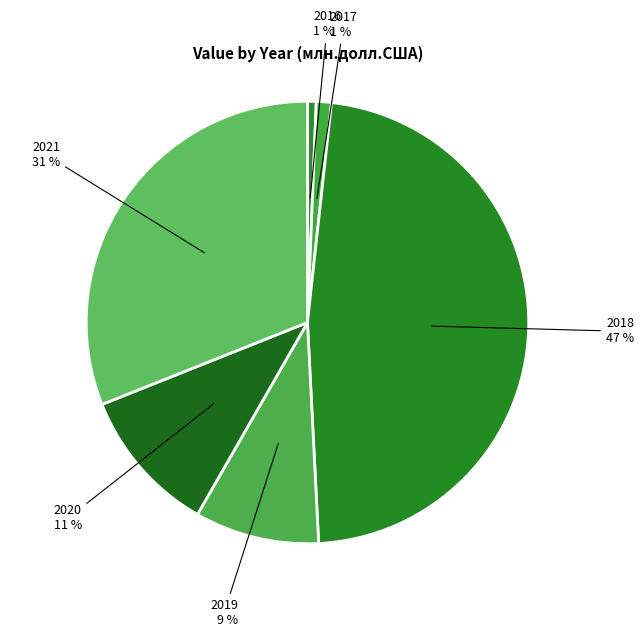

How many slices are in this pie chart?

6